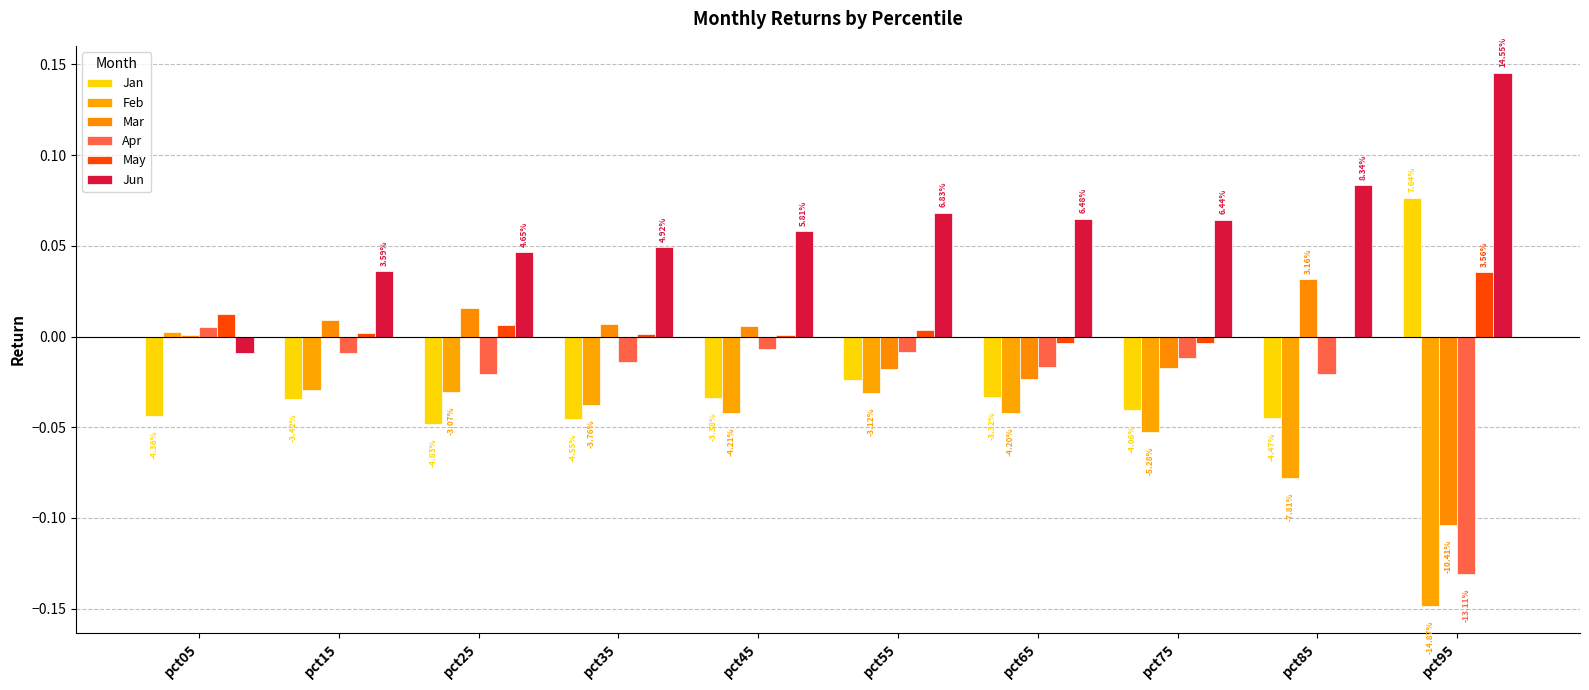

Are the bars grouped side by side (vs. stacked)?

Yes